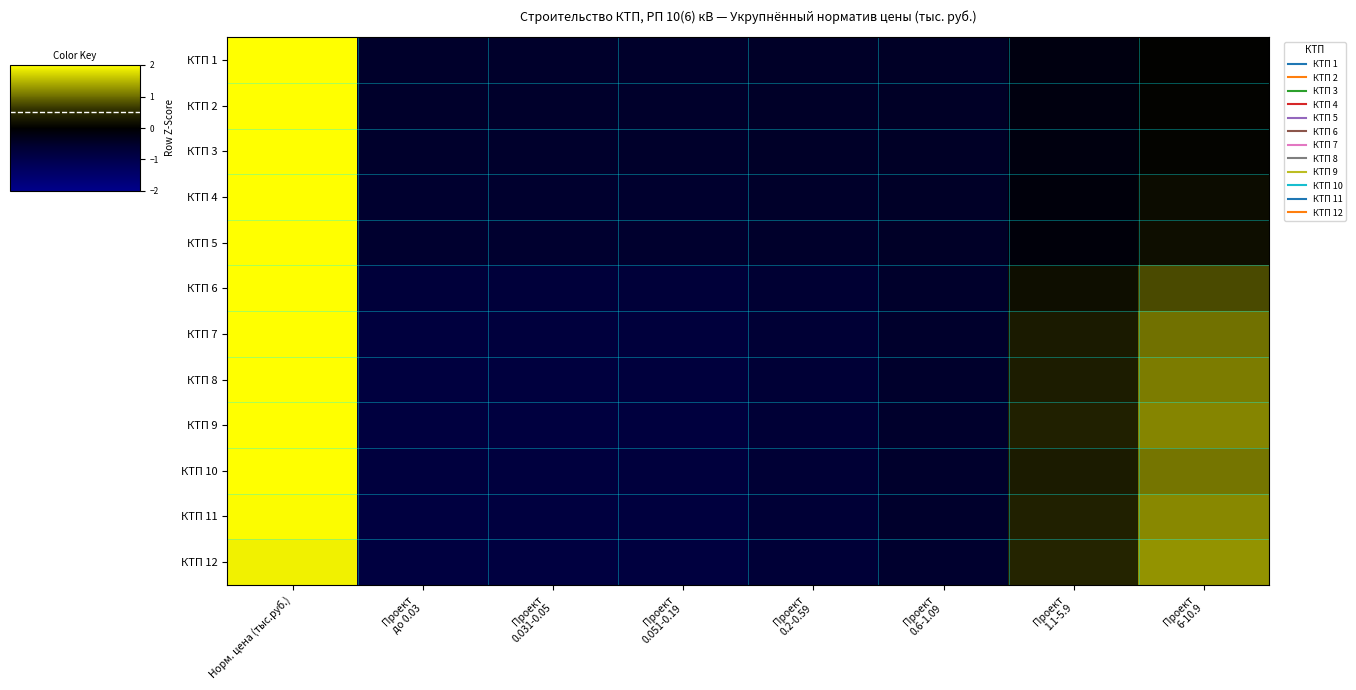

At which category is the sum across all series the highest?

Норм. цена (тыс.руб.)